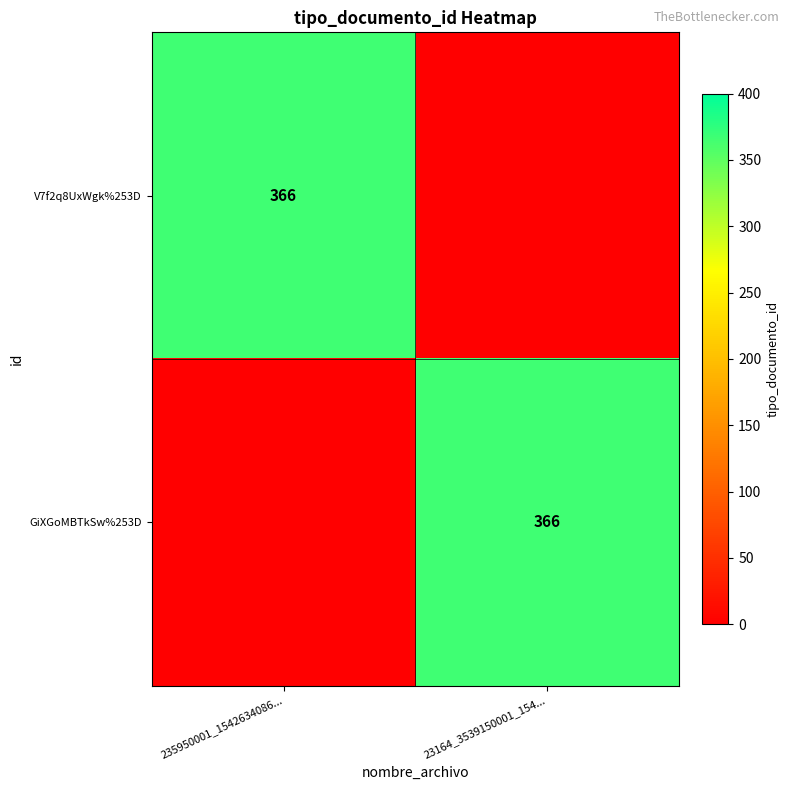

Is it true that V7f2q8UxWgk%253D equals 366 at 235950001_1542634086...?

True